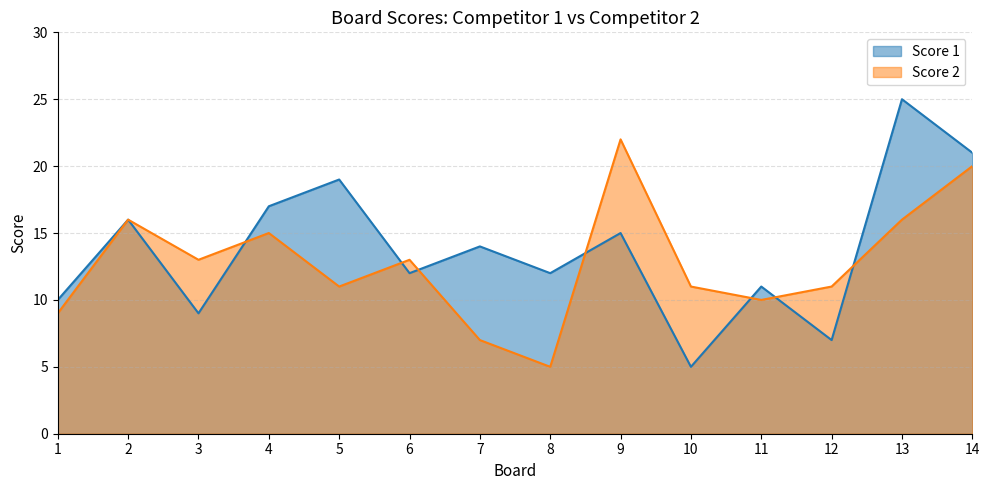

What are all the series names shown in the legend?

Score 1, Score 2